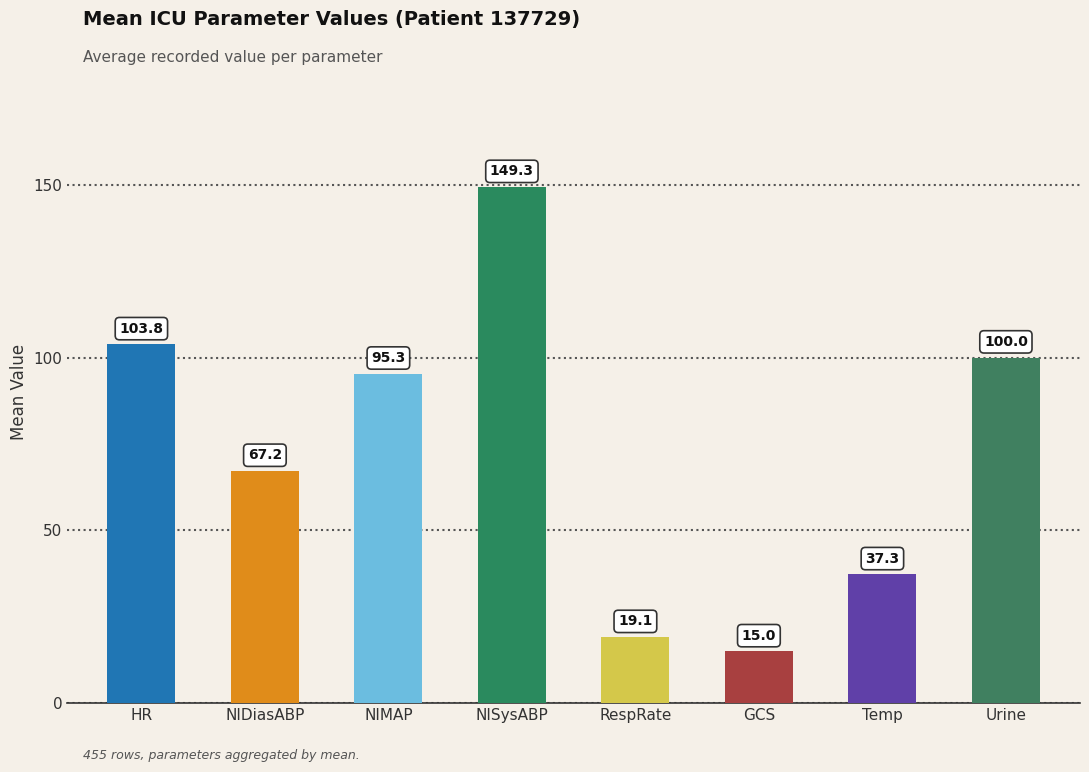

Rank the categories by value from highest to lowest.

NISysABP, HR, Urine, NIMAP, NIDiasABP, Temp, RespRate, GCS